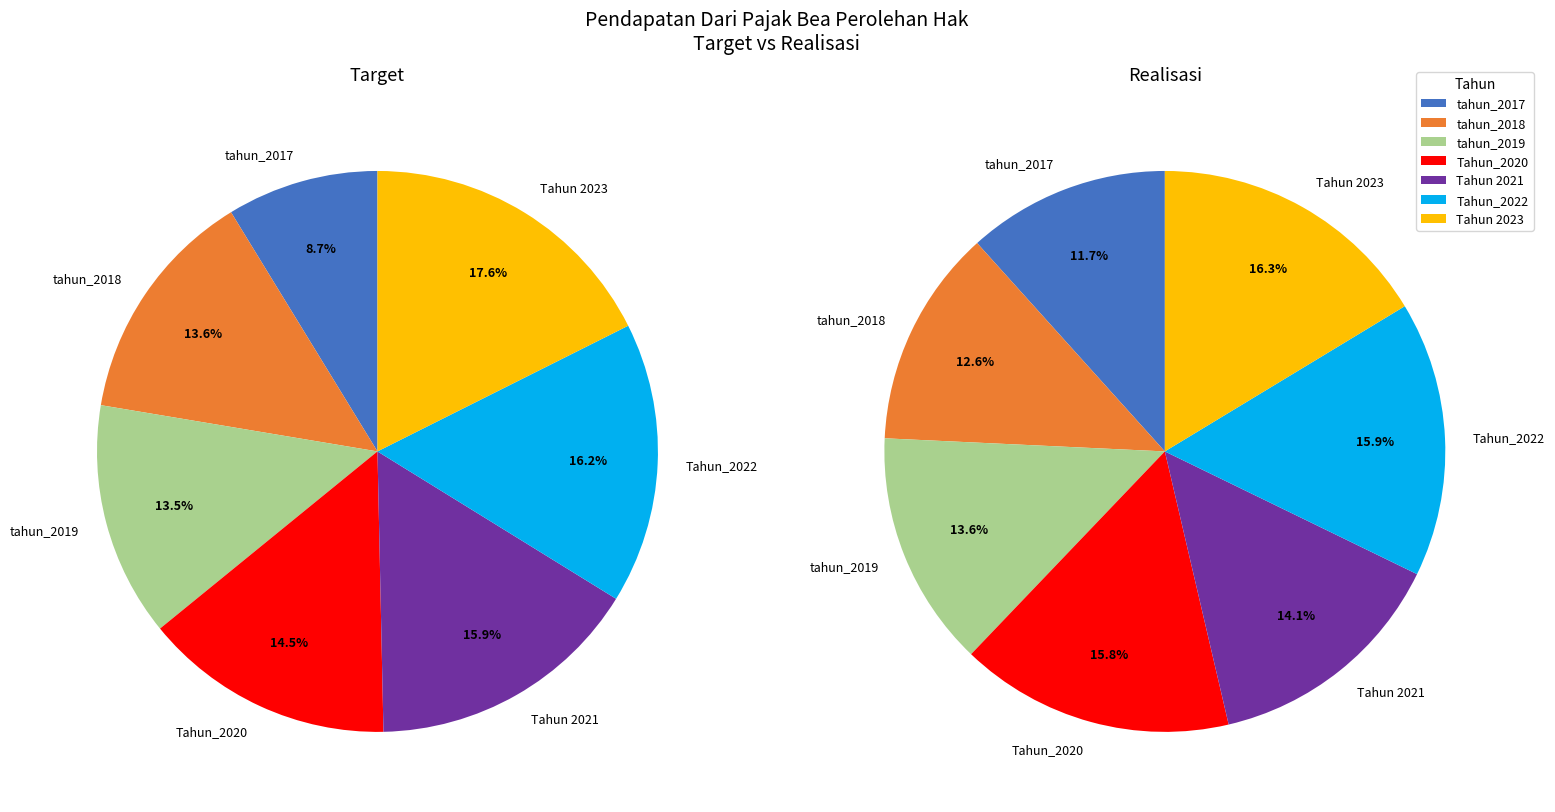

What is the smallest slice in the pie chart?

tahun_2017